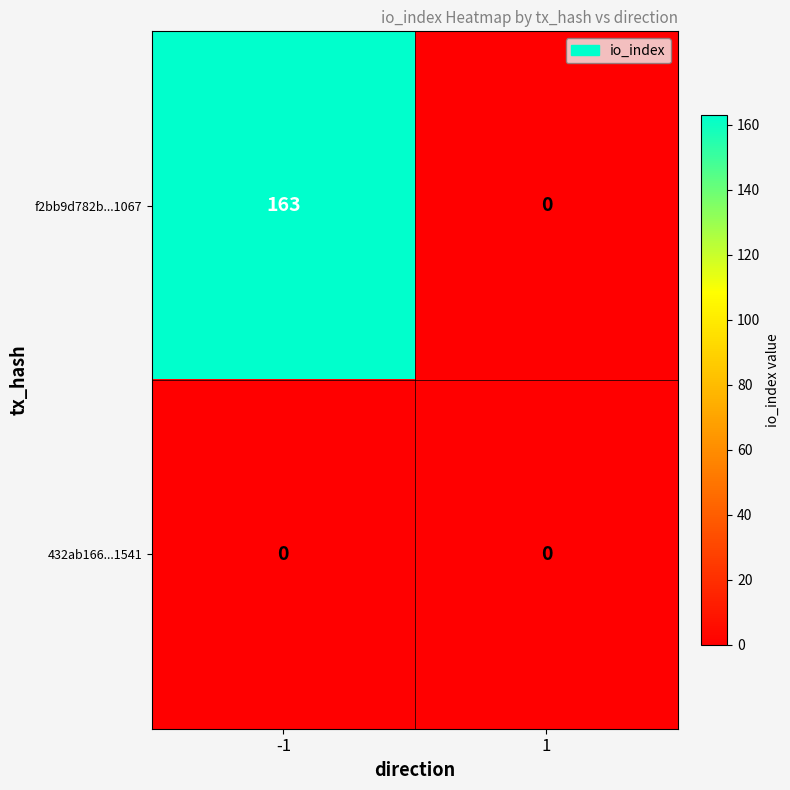

Reading right to left, what are all the values shown in this chart?

f2bb9d782b...1067: 0	163
432ab166...1541: 0	0